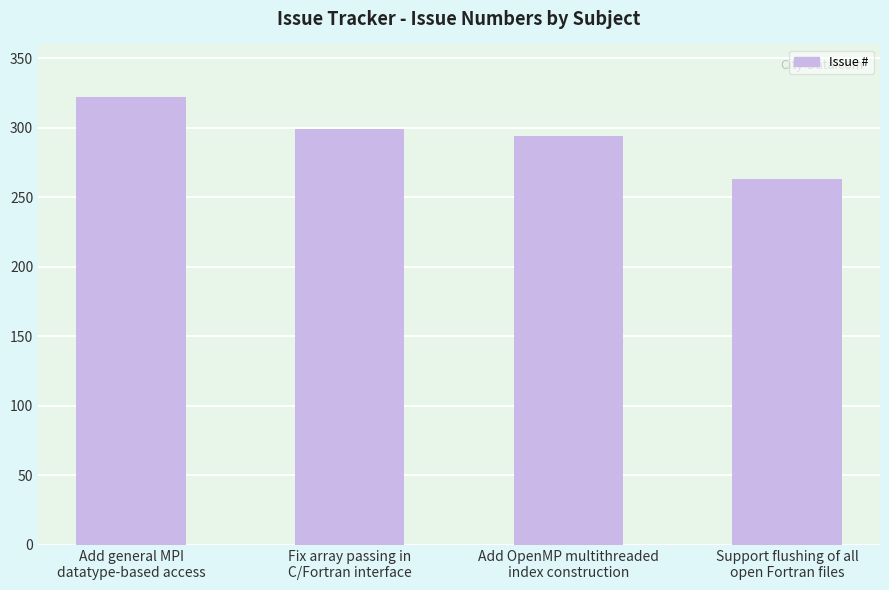

At which category does the chart reach its minimum across all series?

Support flushing of all
open Fortran files